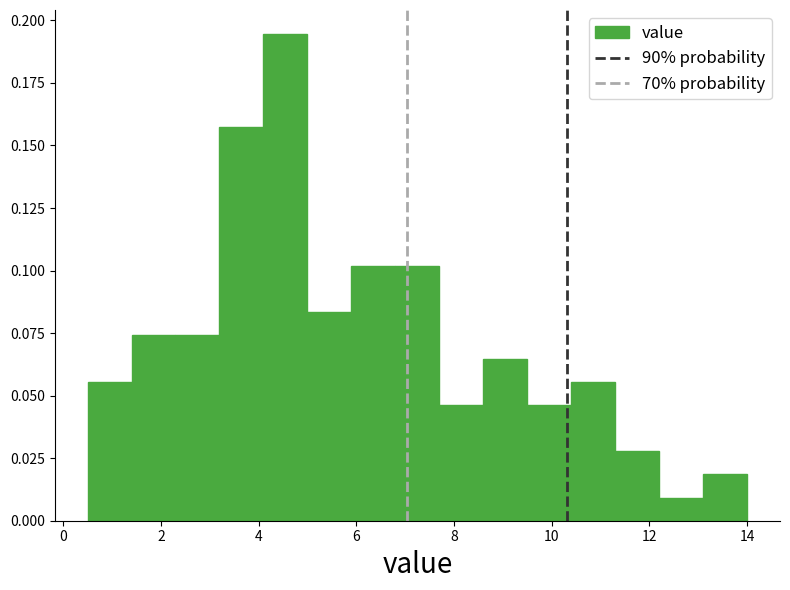

Reading left to right, transcribe this chart: for each bar, give the range it covers on the x-axis and its height. Neither the bar edges nor the heights are printed on the chart, so give them approximately, as read against the axes.

0.5 to 1.4: 0.055
1.4 to 2.3: 0.075
2.3 to 3.2: 0.075
3.2 to 4.1: 0.155
4.1 to 5.0: 0.195
5.0 to 5.9: 0.085
5.9 to 6.8: 0.100
6.8 to 7.7: 0.100
7.7 to 8.6: 0.045
8.6 to 9.5: 0.065
9.5 to 10.4: 0.045
10.4 to 11.3: 0.055
11.3 to 12.2: 0.030
12.2 to 13.1: 0.010
13.1 to 14.0: 0.020